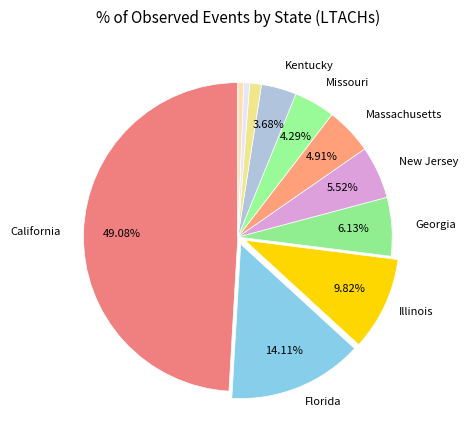

Count the number of slices in the pie.

12